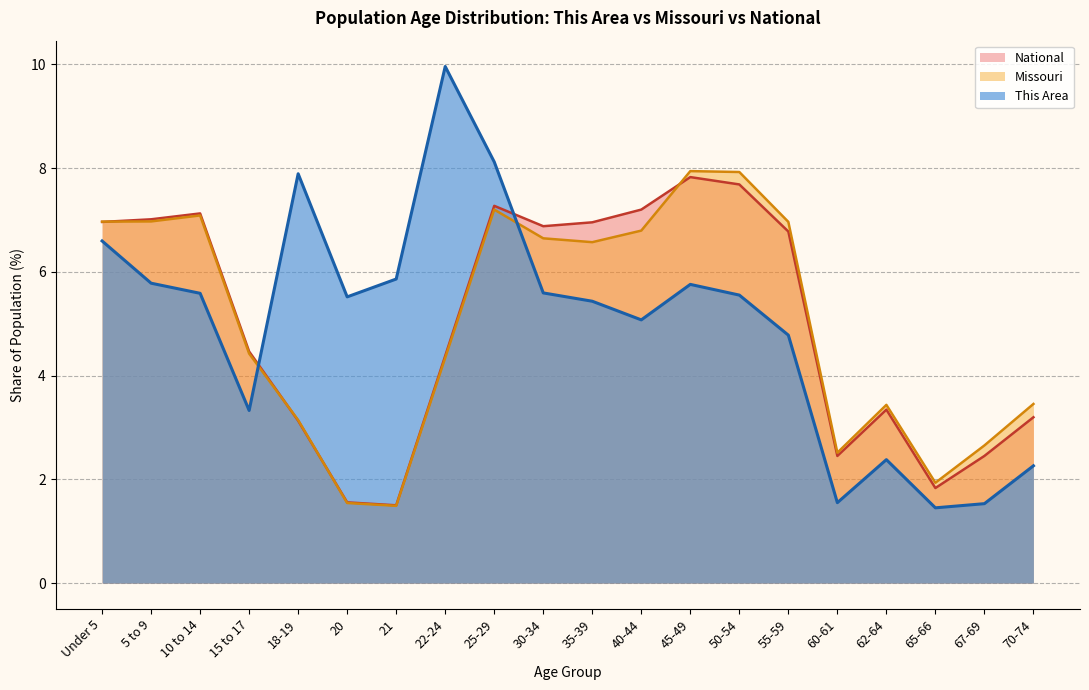

True or false: National and This Area cross at least once.

True